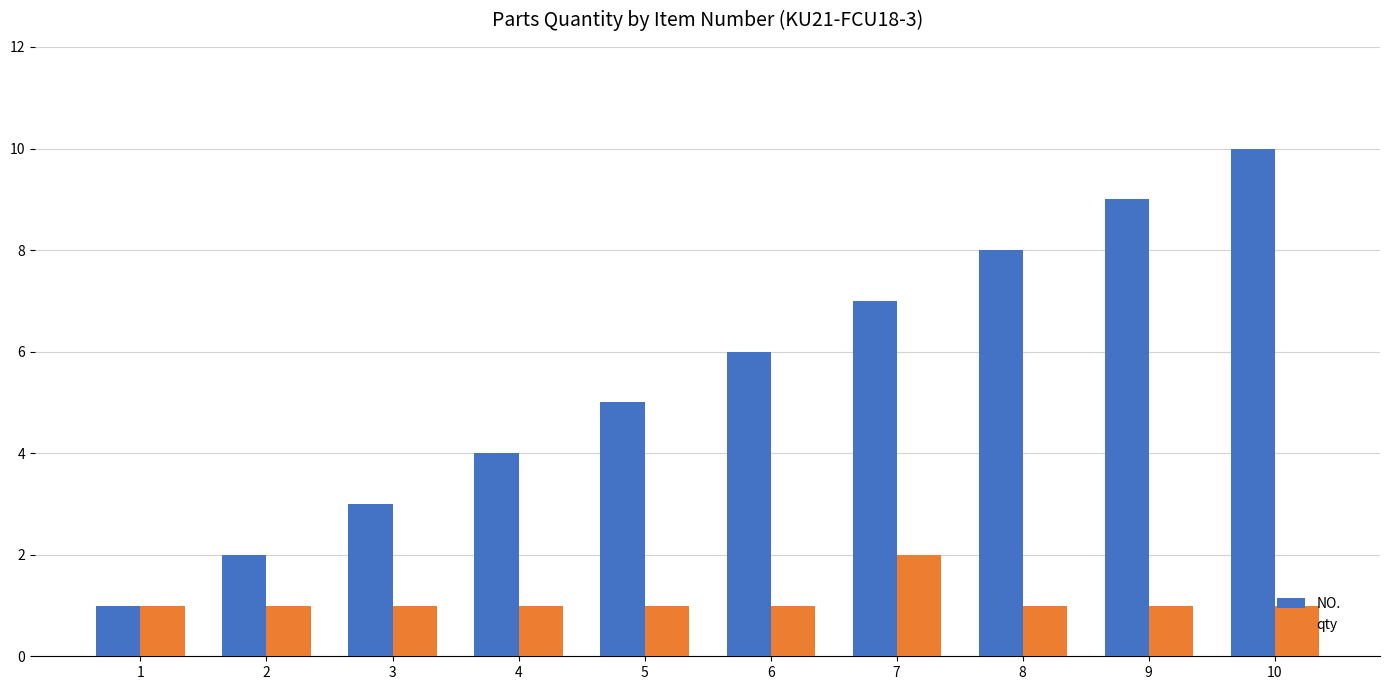

List the series in order of their peak value, highest first.

NO., qty